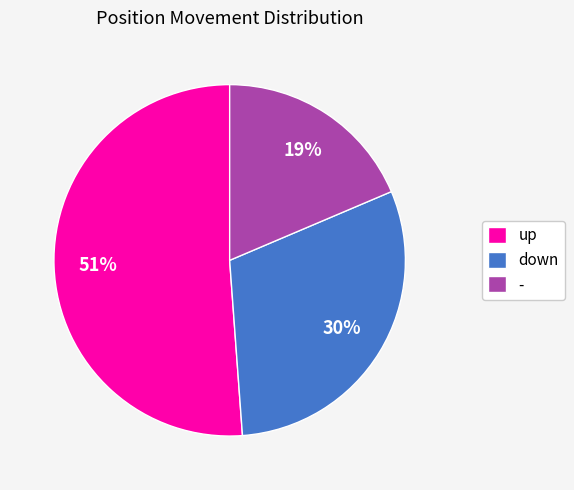

The - slice represents 19% of the pie. True or false?

True